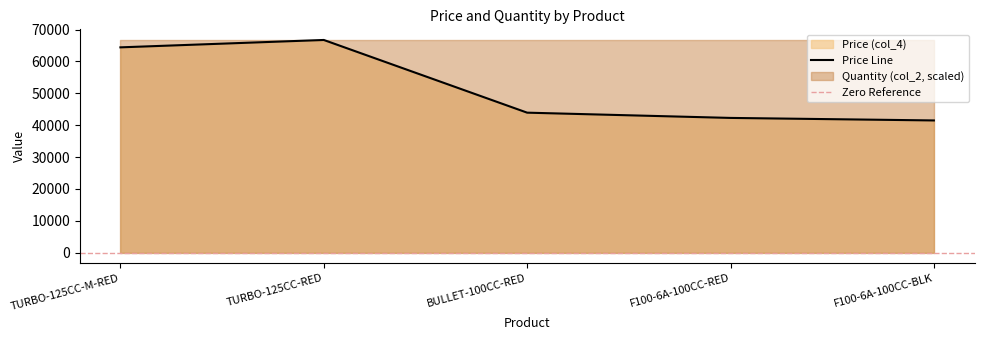

Rank the categories by value from highest to lowest.

TURBO-125CC-RED, TURBO-125CC-M-RED, BULLET-100CC-RED, F100-6A-100CC-RED, F100-6A-100CC-BLK